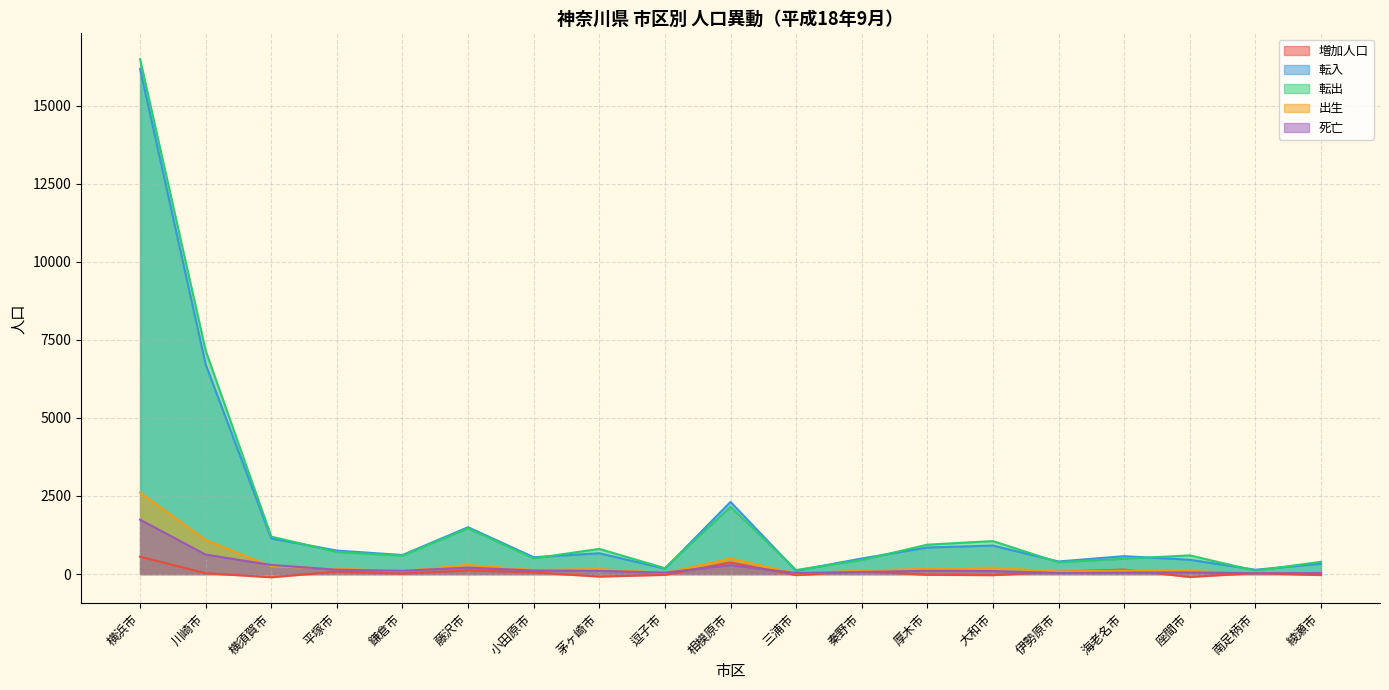

Reading left to right, list all the values displayed in this chart.

増加人口: 555	28	-103	79	13	118	54	-81	-25	371	-34	89	-22	-35	74	144	-94	32	-32
転入: 16175	6714	1140	752	610	1500	539	666	174	2310	107	499	850	912	403	573	458	139	328
転出: 16486	7154	1200	705	589	1466	502	806	189	2154	130	450	941	1056	376	491	598	109	392
出生: 2608	1091	248	171	97	292	131	161	35	500	22	108	173	205	81	108	99	29	63
死亡: 1742	623	291	139	105	208	114	102	45	285	33	68	104	96	34	46	53	27	31